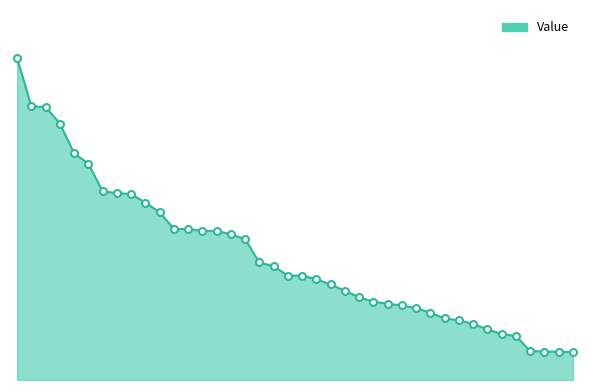

Does the chart have visible grid lines?

No